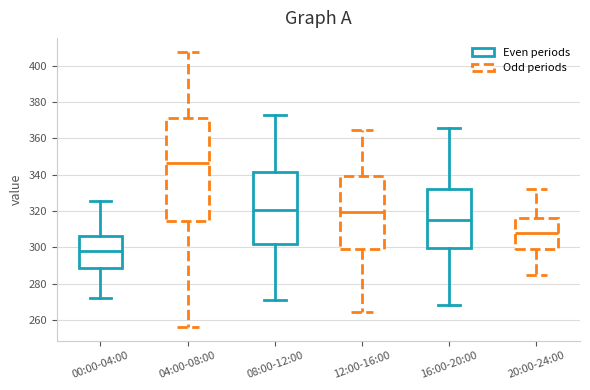

Which box is the tallest, from its lower edge to its upper edge?

04:00-08:00